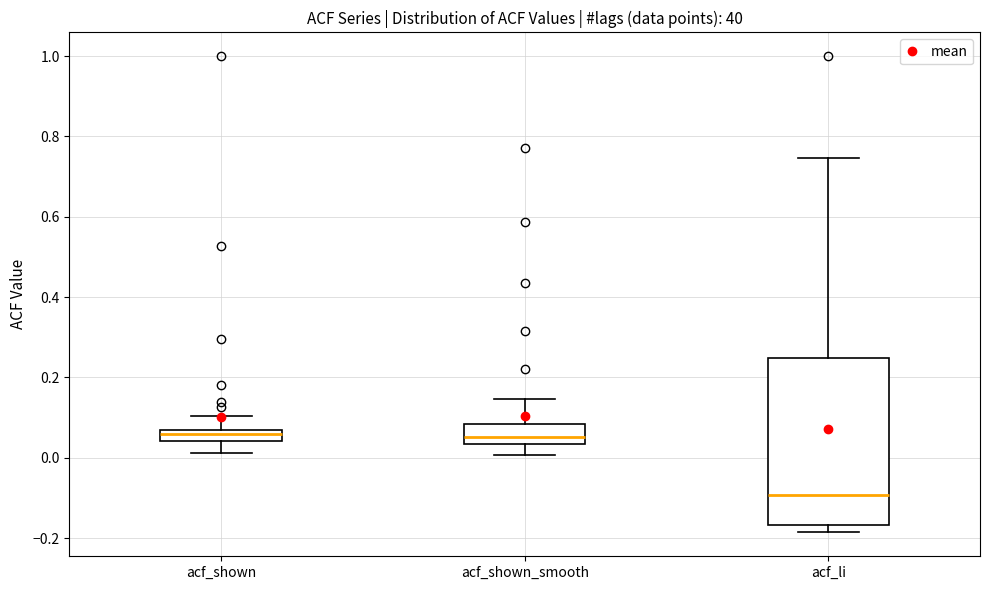

Comparing the boxes themselves (not the whiskers), which one is the tallest?

acf_li